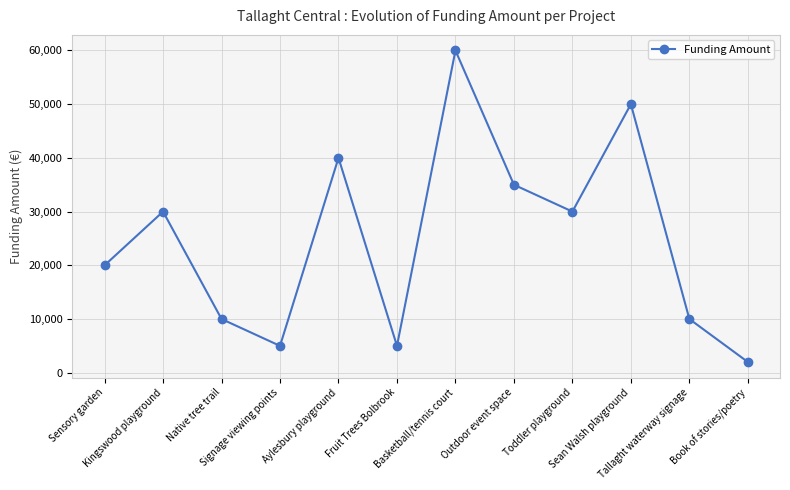

What is the difference between the second highest and minimum values?

48000